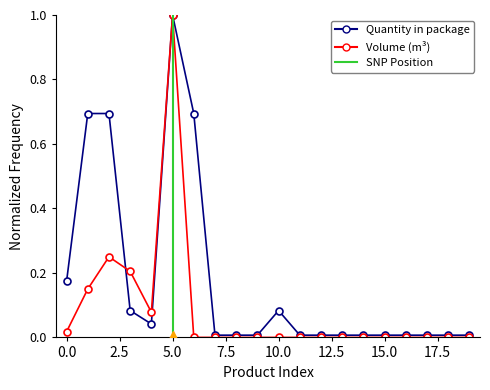

Which category has the lowest value in the Quantity in package series?

15.0